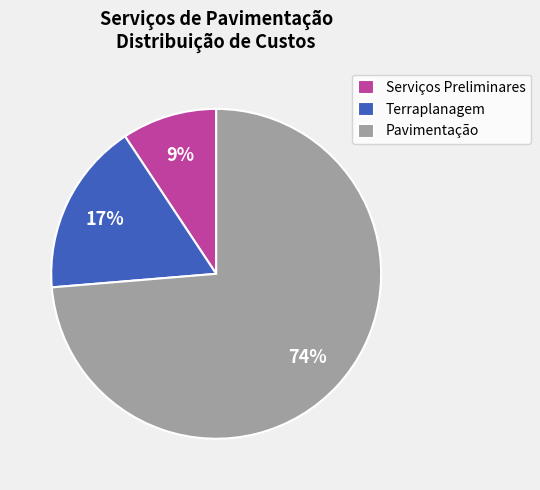

Which slice represents more than half of the pie?

Pavimentação